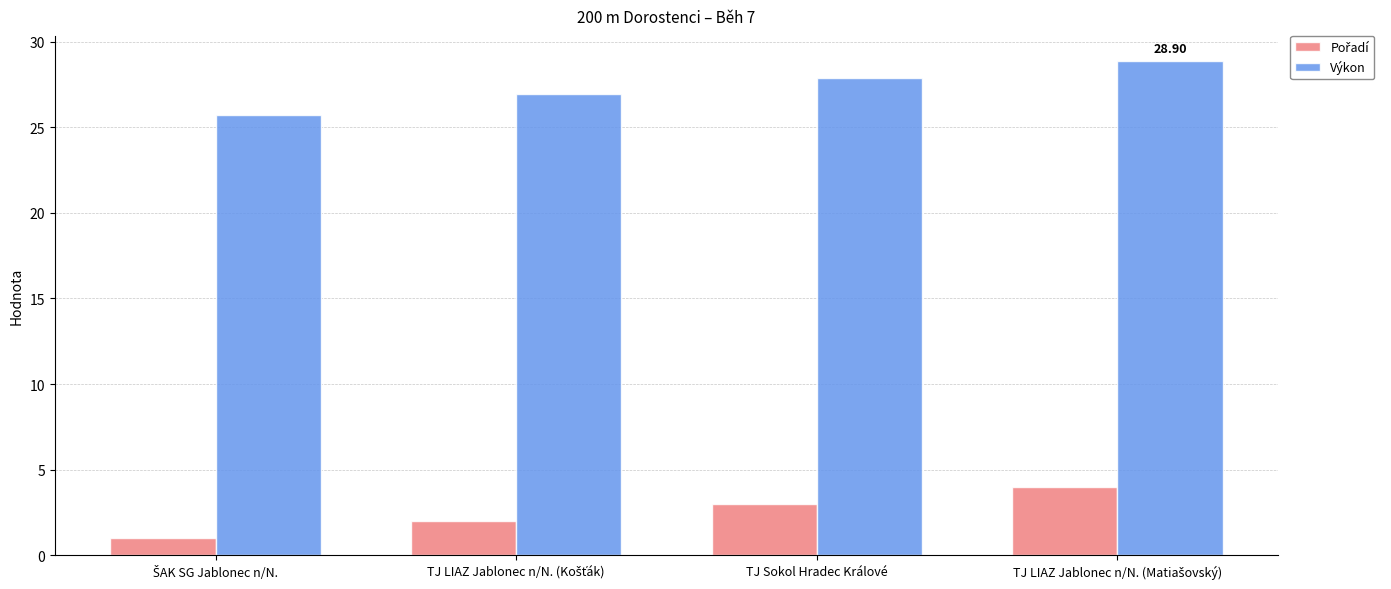

What is the total value across all series at TJ Sokol Hradec Králové?

30.9